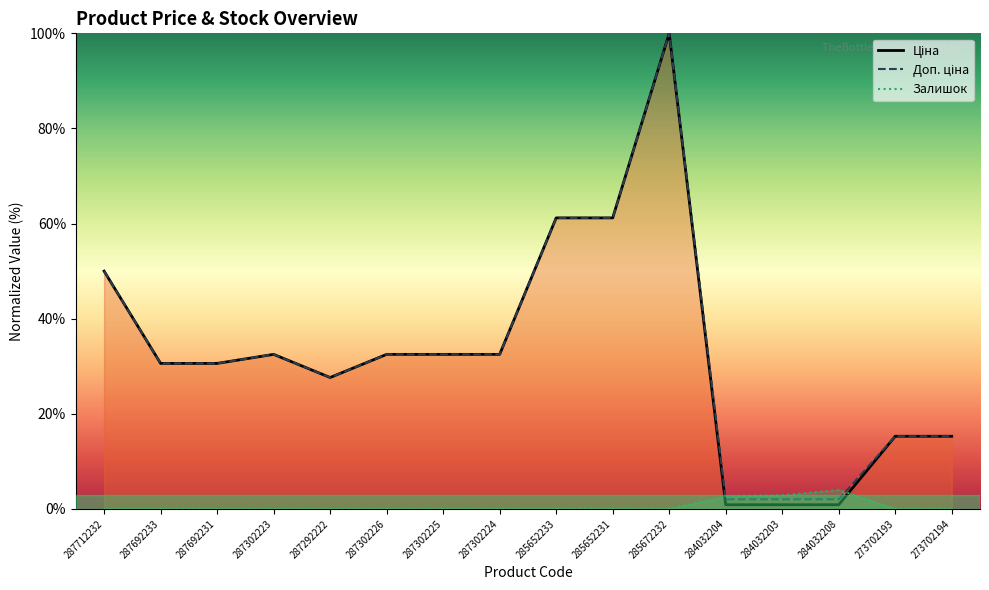

What is the maximum value shown in the chart?

100.0